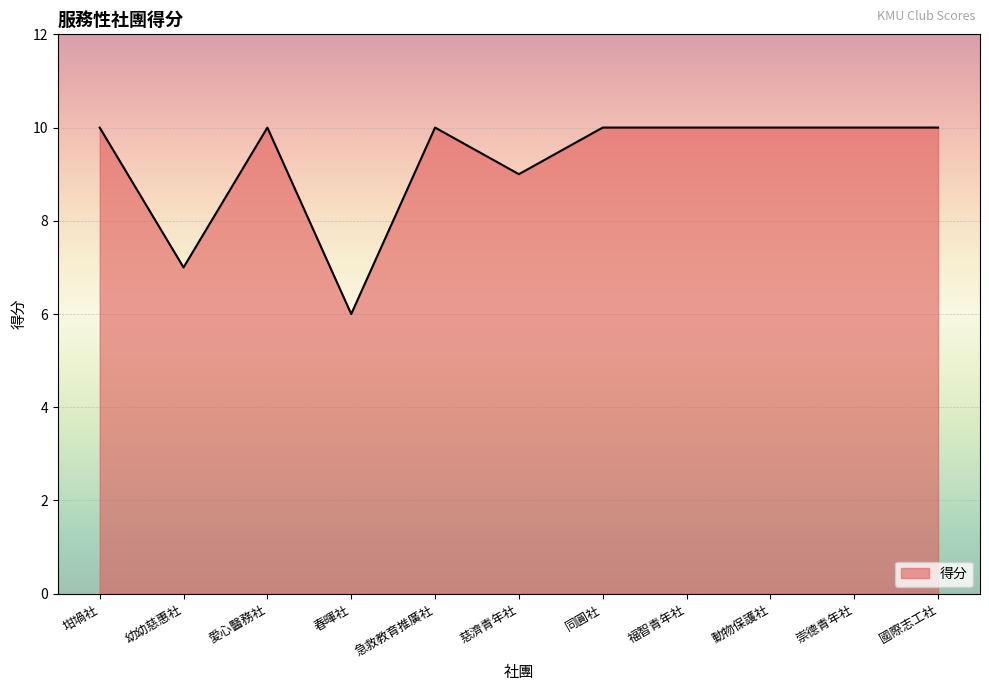

The chart shows a value of 14 at 急救教育推廣社. True or false?

False